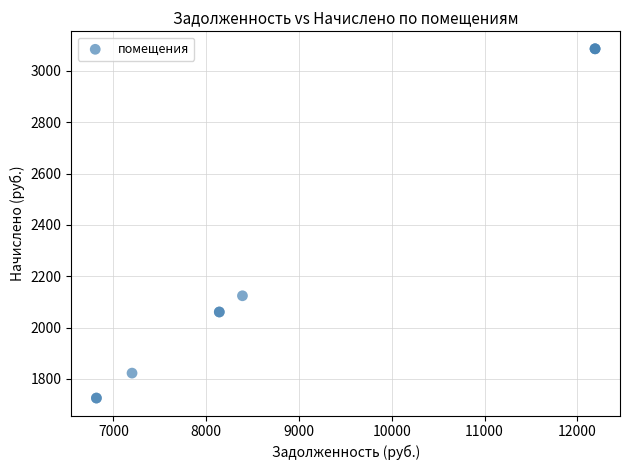

What Y value in the scatter plot is closest to 2405?

2123.8